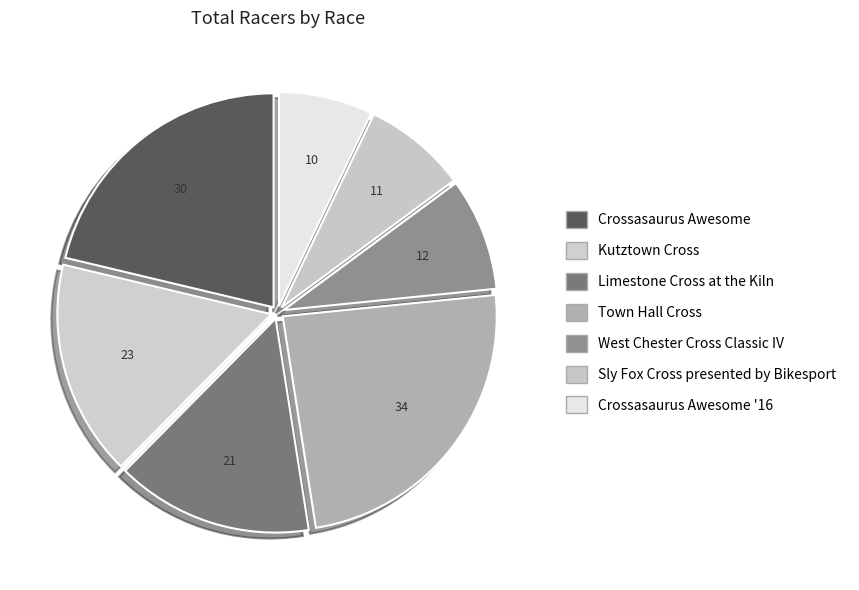

To the nearest percent, what portion does Crossasaurus Awesome represent?

21%